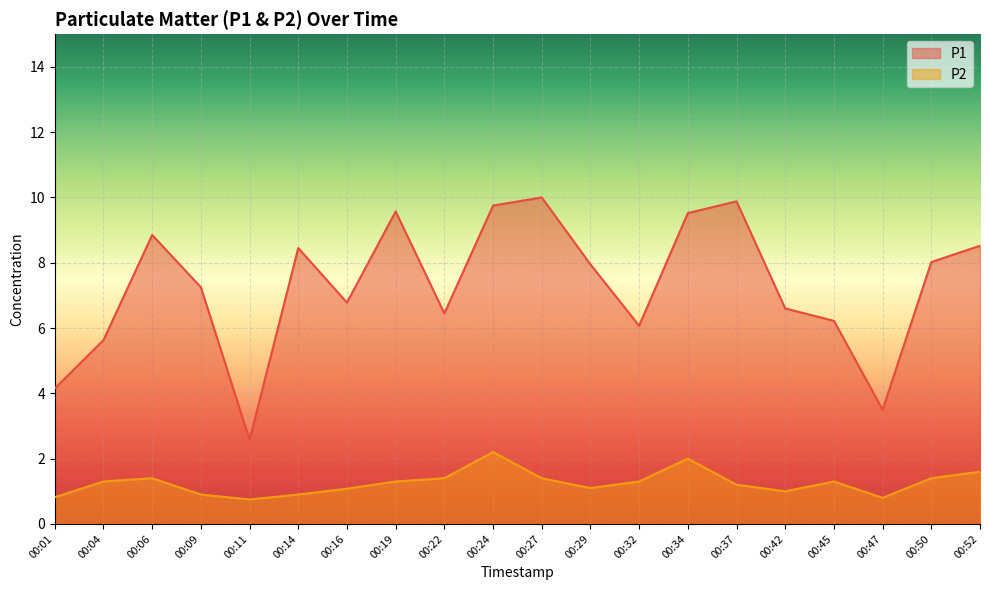

True or false: P2 has a value of 1.0 at 00:11.

False